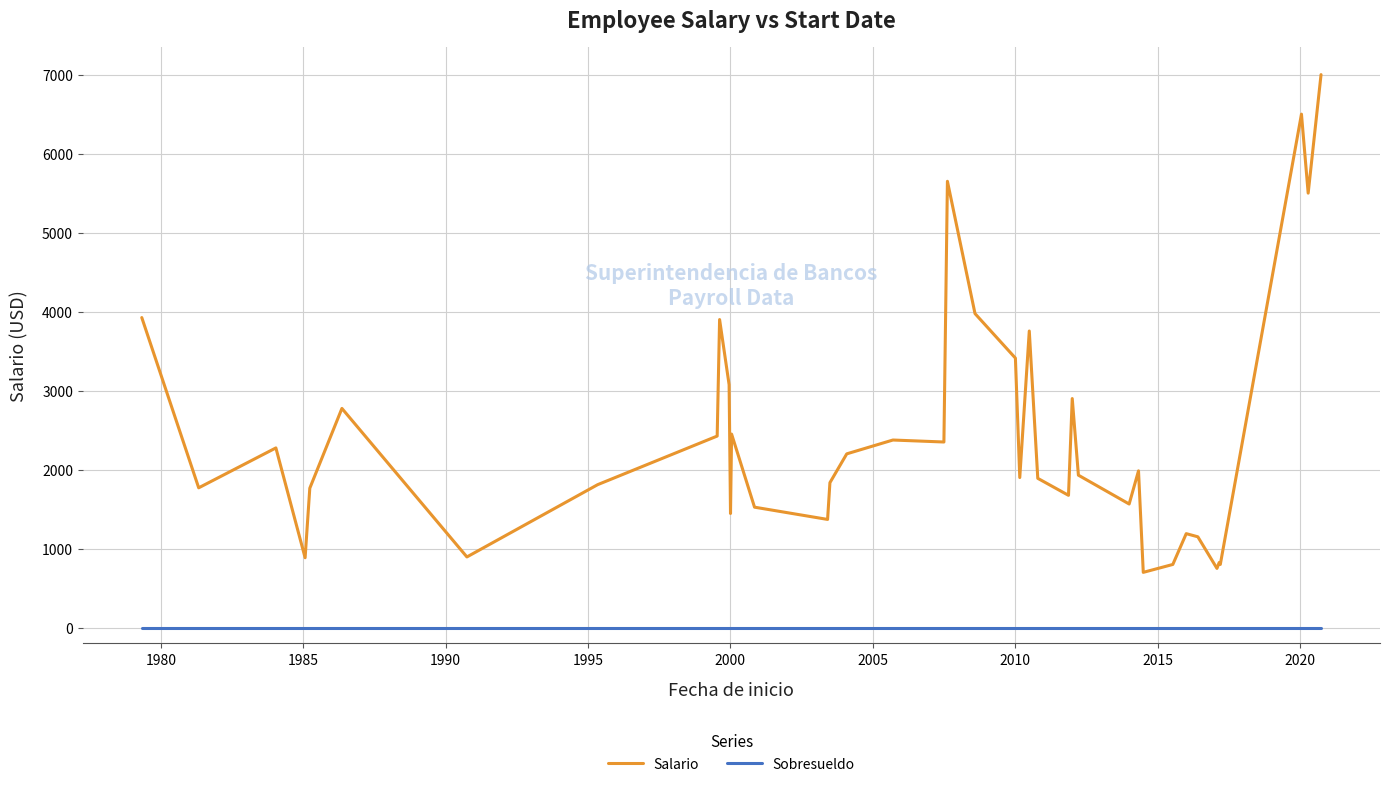

What is the maximum value shown in the chart?

7000